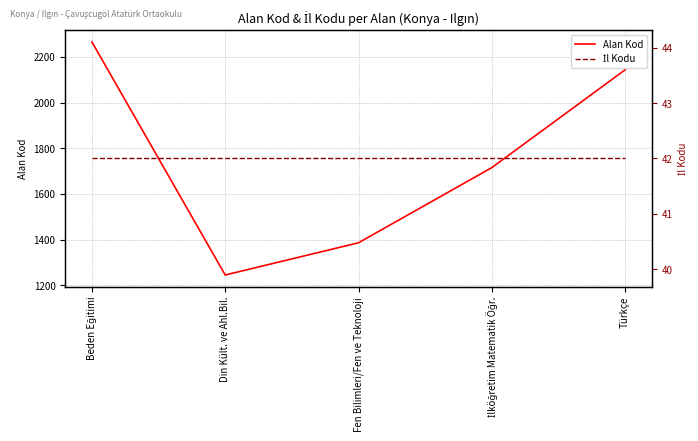

Which series has the largest range (max minus min)?

Alan Kod